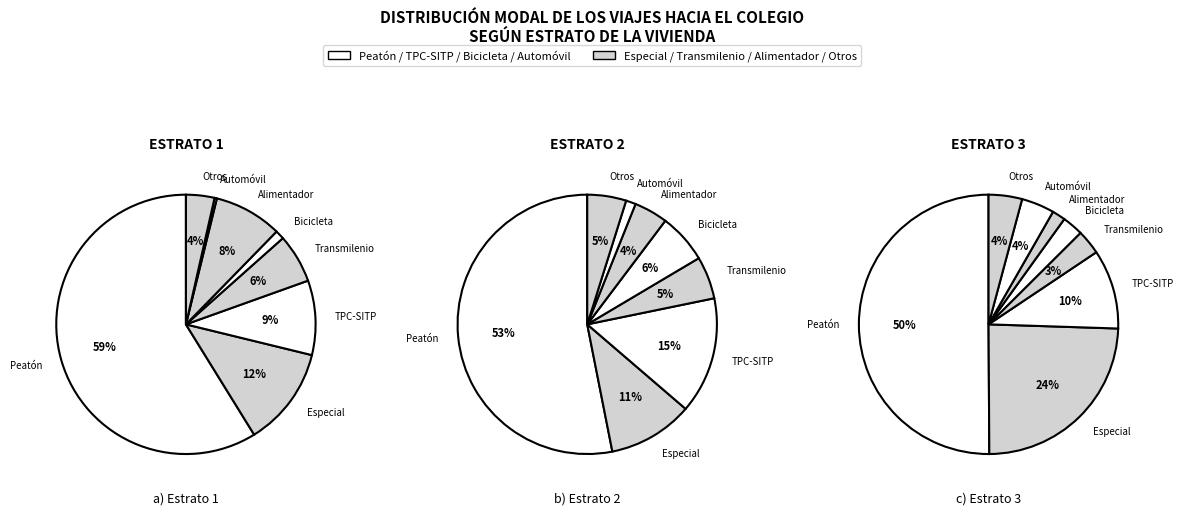

Which slice is the smallest?

Automóvil